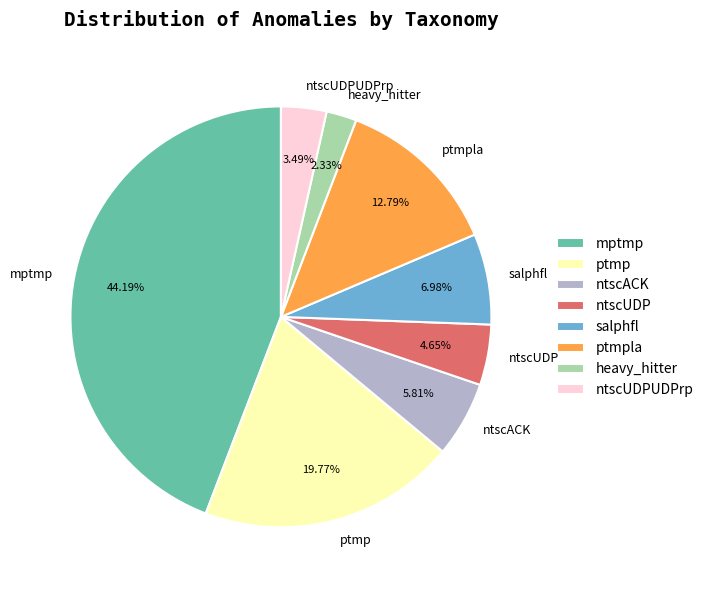

Which slice is the smallest?

heavy_hitter